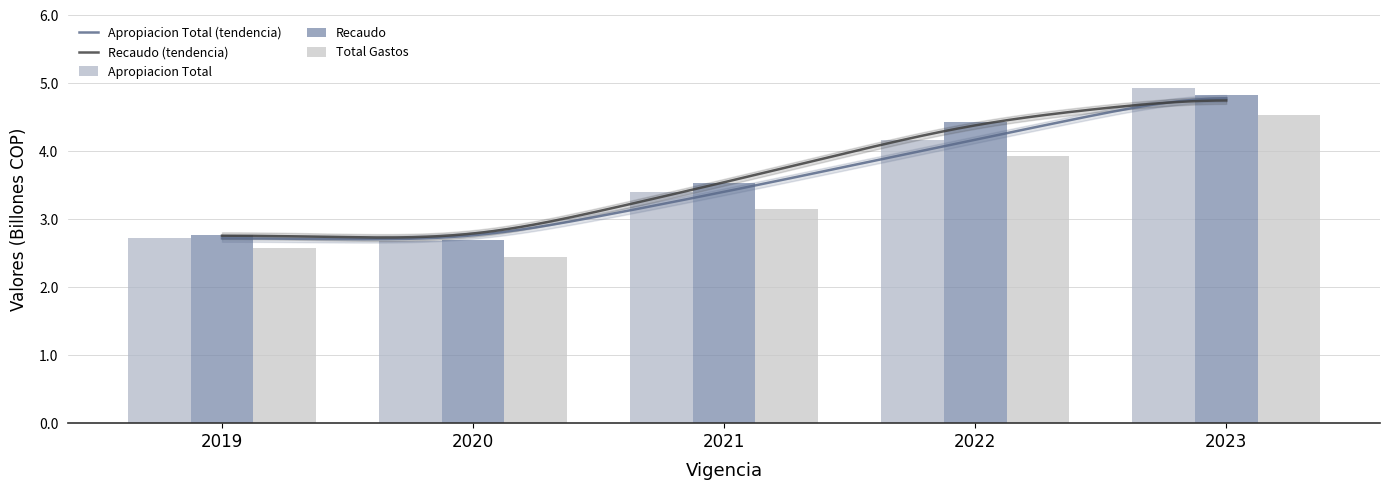

How many values in the Total Gastos series exceed 3?

3